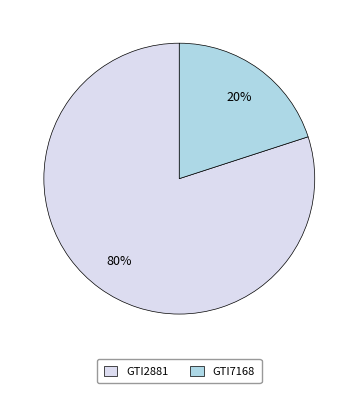

Count the number of slices in the pie.

2